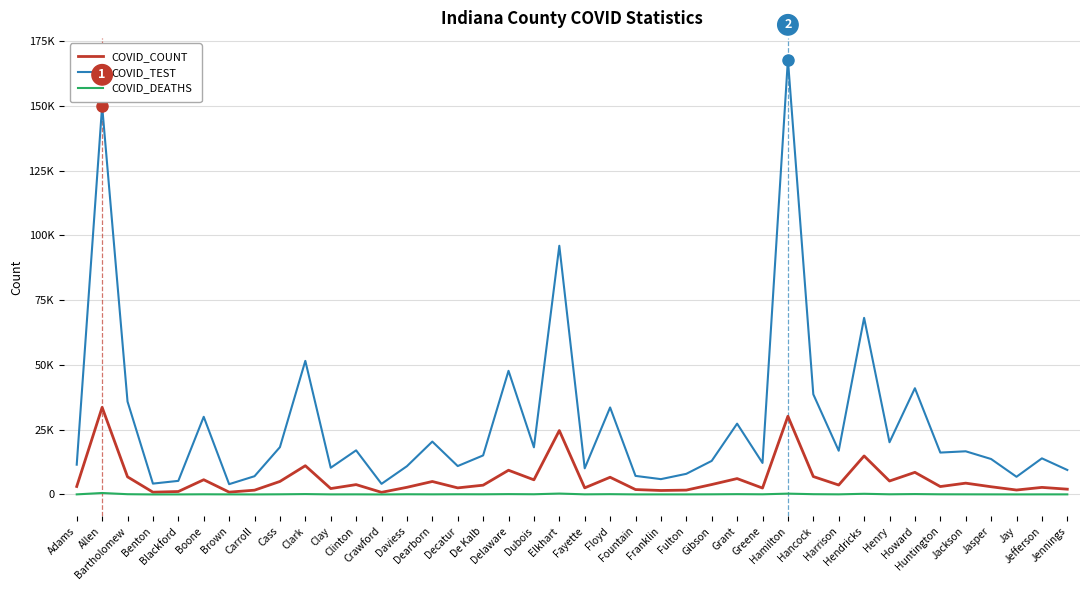

Reading left to right, transcribe all the data shown in this chart.

COVID_COUNT: Adams=3084	Allen=33616	Bartholomew=6798	Benton=886	Blackford=1138	Boone=5686	Brown=903	Carroll=1654	Cass=5024	Clark=11091	Clay=2280	Clinton=3804	Crawford=827	Daviess=2761	Dearborn=5005	Decatur=2538	De Kalb=3581	Delaware=9348	Dubois=5653	Elkhart=24660	Fayette=2546	Floyd=6645	Fountain=1894	Franklin=1532	Fulton=1681	Gibson=3835	Grant=6130	Greene=2471	Hamilton=30190	Hancock=6915	Harrison=3644	Hendricks=14870	Henry=5192	Howard=8539	Huntington=3052	Jackson=4366	Jasper=2980	Jay=1714	Jefferson=2729	Jennings=2040
COVID_TEST: Adams=11495	Allen=149937	Bartholomew=35860	Benton=4191	Blackford=5247	Boone=29969	Brown=3974	Carroll=7045	Cass=18262	Clark=51550	Clay=10310	Clinton=17021	Crawford=4101	Daviess=10903	Dearborn=20404	Decatur=10962	De Kalb=15065	Delaware=47708	Dubois=18194	Elkhart=95964	Fayette=10087	Floyd=33576	Fountain=7167	Franklin=5916	Fulton=7965	Gibson=12958	Grant=27324	Greene=12164	Hamilton=167789	Hancock=38651	Harrison=16874	Hendricks=68149	Henry=20146	Howard=40998	Huntington=16167	Jackson=16659	Jasper=13680	Jay=6823	Jefferson=13938	Jennings=9453
COVID_DEATHS: Adams=37	Allen=566	Bartholomew=102	Benton=10	Blackford=23	Boone=69	Brown=35	Carroll=16	Cass=64	Clark=149	Clay=32	Clinton=45	Crawford=9	Daviess=76	Dearborn=47	Decatur=83	De Kalb=65	Delaware=136	Dubois=82	Elkhart=348	Fayette=50	Floyd=118	Fountain=27	Franklin=32	Fulton=30	Gibson=60	Grant=122	Greene=64	Hamilton=323	Hancock=108	Harrison=48	Hendricks=260	Henry=67	Howard=153	Huntington=63	Jackson=48	Jasper=35	Jay=23	Jefferson=38	Jennings=38